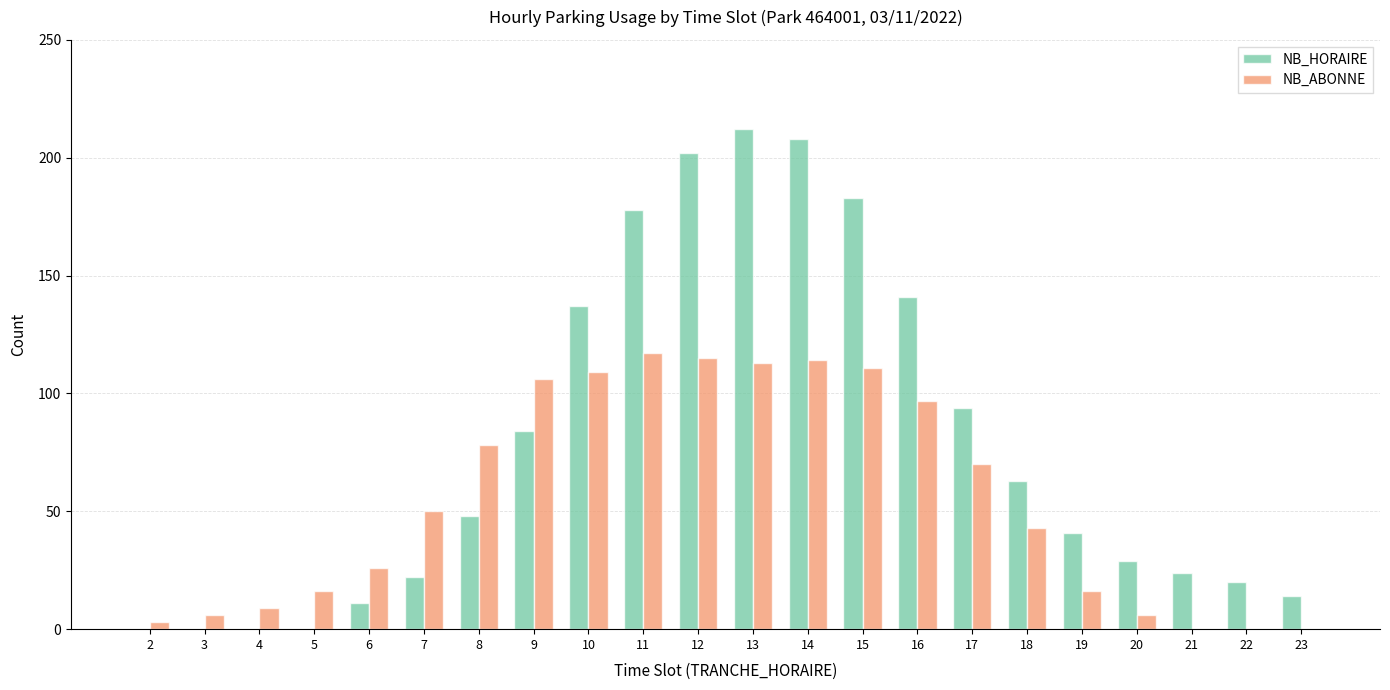

What are all the series names shown in the legend?

NB_HORAIRE, NB_ABONNE